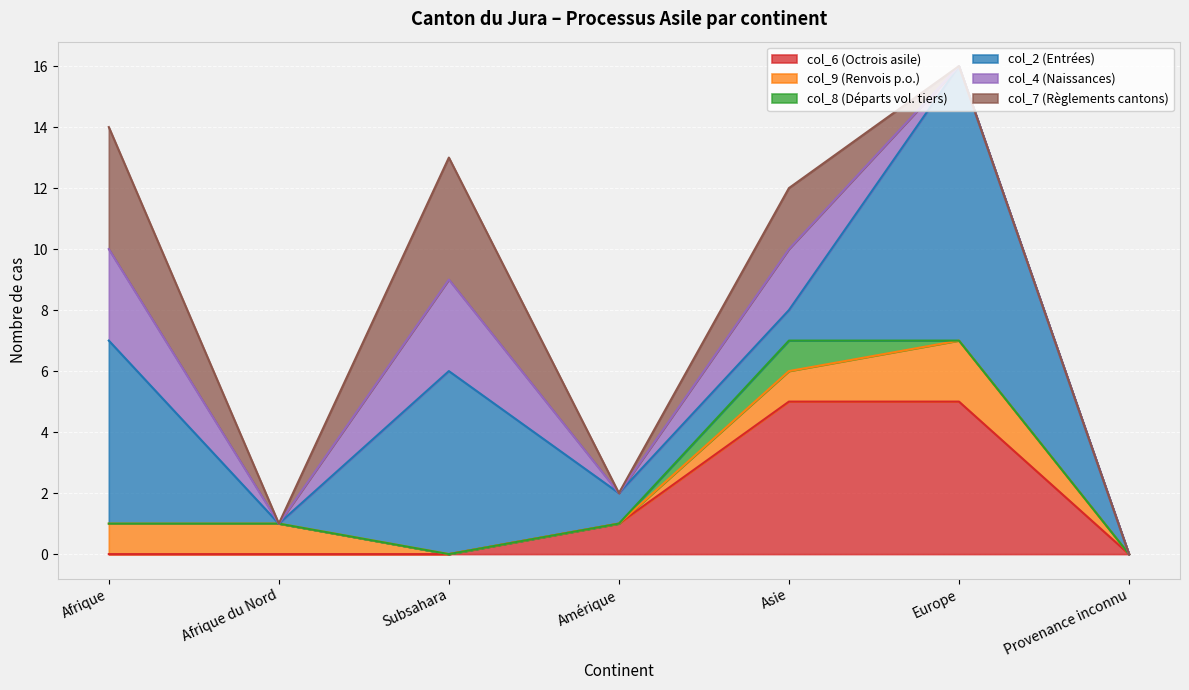

What is the sum of all col_9 (Renvois p.o.) values?

5